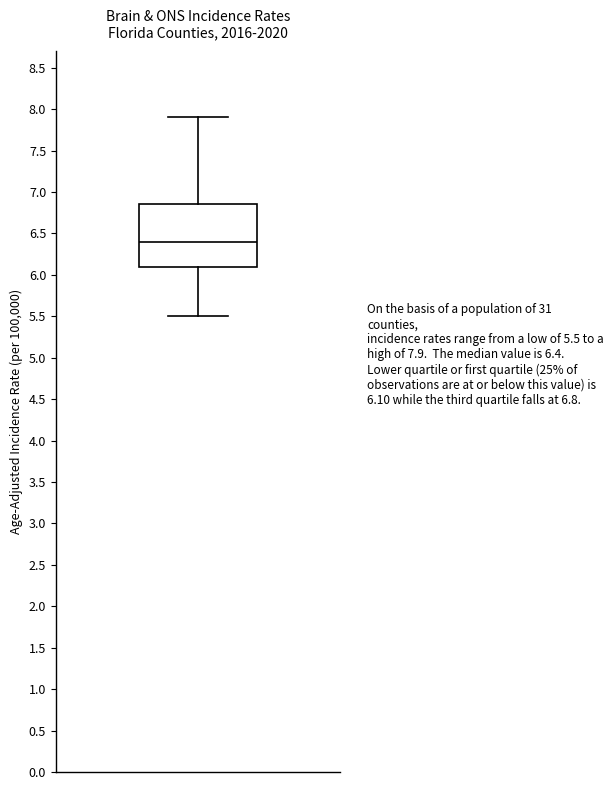

Where does the median line of the box sit on the y-axis? The values are not printed on the chart, so give them approximately, as read against the axis.

6.40